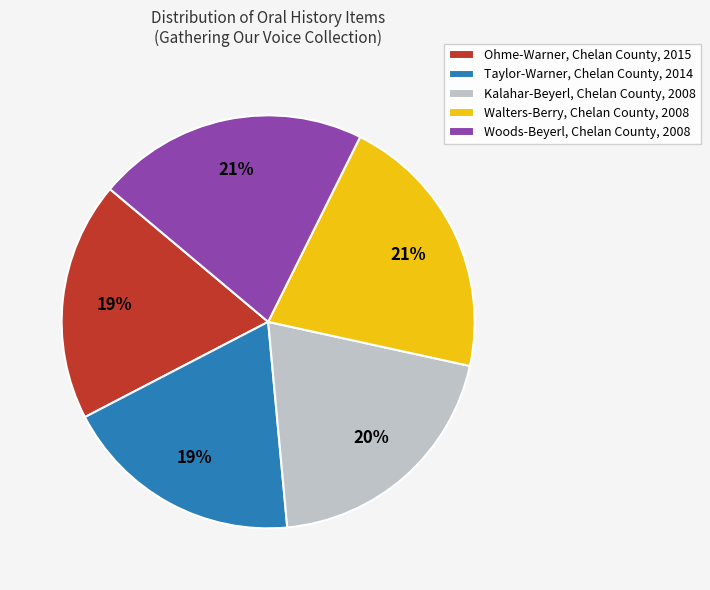

Approximately how many times larger is the value at Ohme-Warner, Chelan County, 2015 compared to Taylor-Warner, Chelan County, 2014?

1.0